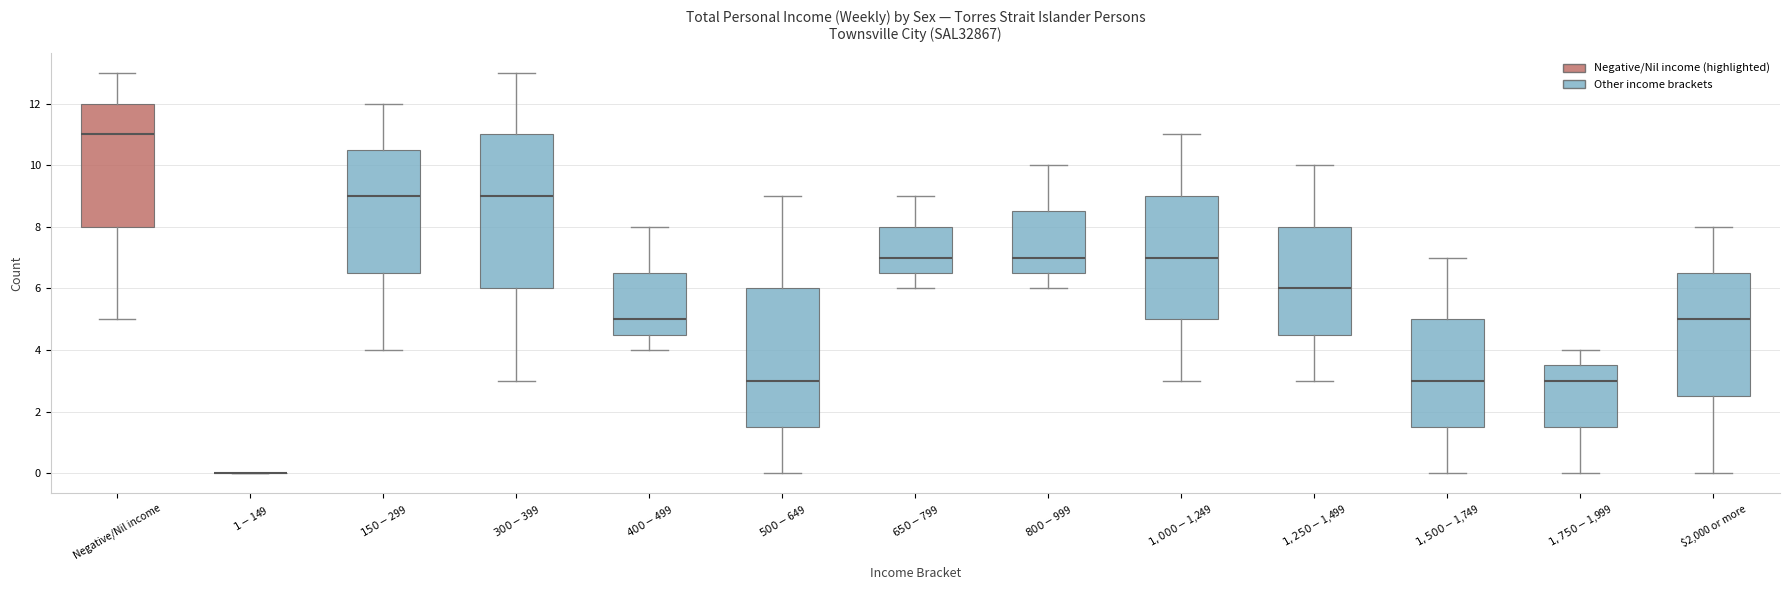

Reading left to right, read every box against the y-axis: the position of its median line, the range the box covers, and the ends of its whiskers. The values are not printed on the chart, so give them approximately, as read against the axis.

Negative/Nil income: median 11.0, box 8.0 to 12.0, whiskers 5.0 to 13.0
$1-$149: box collapsed to a line at 0.0, whiskers 0.0 to 0.0
$150-$299: median 9.0, box 6.6 to 10.6, whiskers 4.0 to 12.0
$300-$399: median 9.0, box 6.0 to 11.0, whiskers 3.0 to 13.0
$400-$499: median 5.0, box 4.6 to 6.6, whiskers 4.0 to 8.0
$500-$649: median 3.0, box 1.6 to 6.0, whiskers 0.0 to 9.0
$650-$799: median 7.0, box 6.6 to 8.0, whiskers 6.0 to 9.0
$800-$999: median 7.0, box 6.6 to 8.6, whiskers 6.0 to 10.0
$1,000-$1,249: median 7.0, box 5.0 to 9.0, whiskers 3.0 to 11.0
$1,250-$1,499: median 6.0, box 4.6 to 8.0, whiskers 3.0 to 10.0
$1,500-$1,749: median 3.0, box 1.6 to 5.0, whiskers 0.0 to 7.0
$1,750-$1,999: median 3.0, box 1.6 to 3.6, whiskers 0.0 to 4.0
$2,000 or more: median 5.0, box 2.6 to 6.6, whiskers 0.0 to 8.0